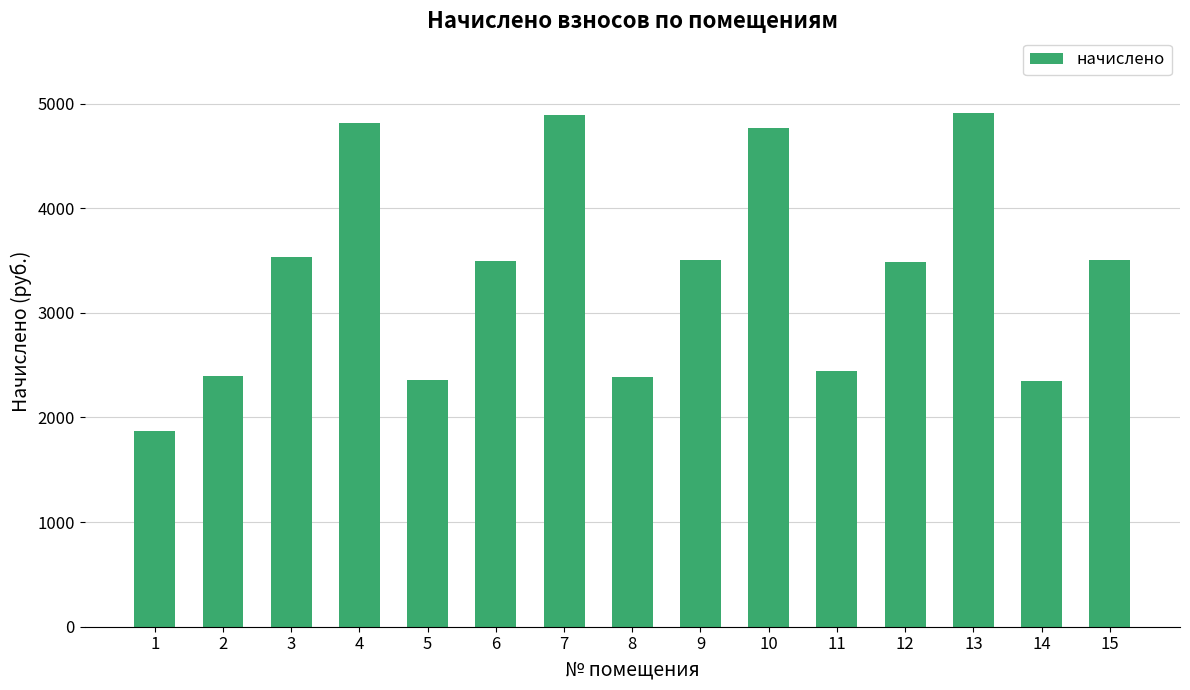

The chart shows a value of 3140.5 at 5. True or false?

False